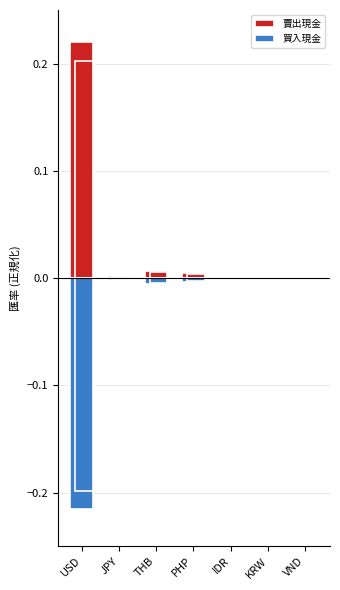

Reading right to left, transcribe all the data shown in this chart.

賣出現金: VND=0.0	KRW=0.0	IDR=0.0	PHP=0.0	THB=0.0	JPY=0.0	USD=0.2
買入現金: VND=-0.0	KRW=-0.0	IDR=-0.0	PHP=-0.0	THB=-0.0	JPY=-0.0	USD=-0.2